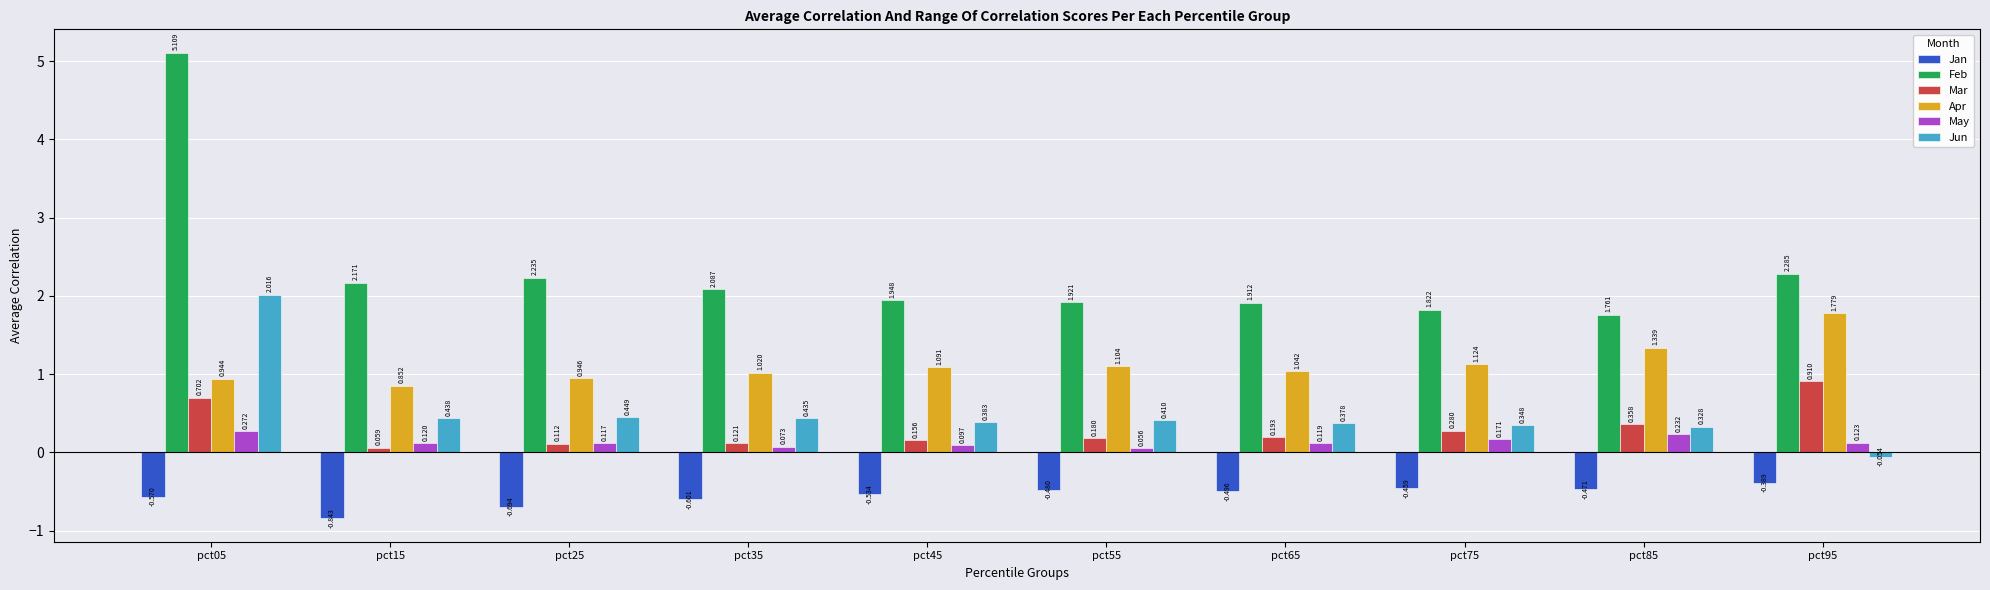

List the labels in order of Jan value, largest first.

pct95, pct75, pct85, pct55, pct65, pct45, pct05, pct35, pct25, pct15